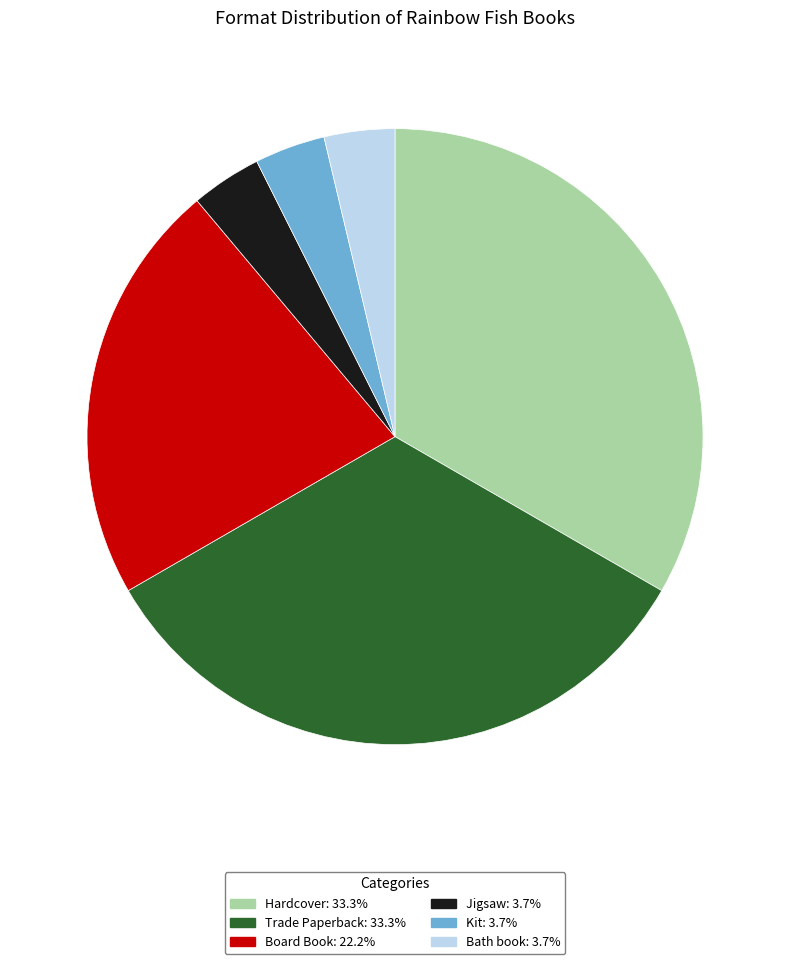

How many segments does this pie chart have?

6